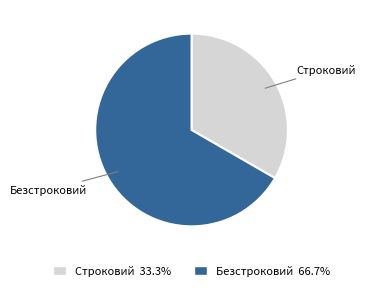

Which category has the smallest portion of the pie?

Строковий